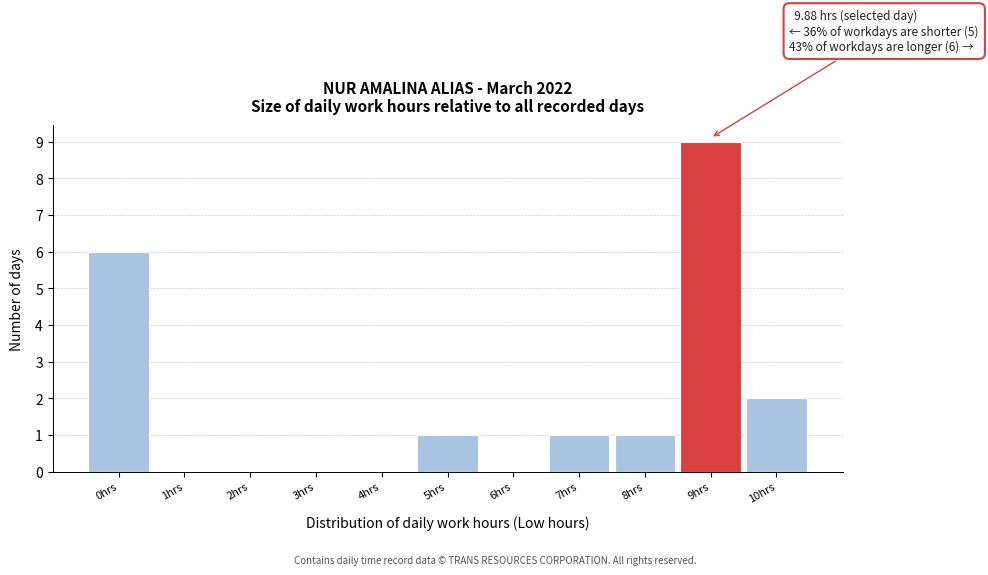

Reading right to left, transcribe all the data shown in this chart.

10hrs=2	9hrs=9	8hrs=1	7hrs=1	6hrs=0	5hrs=1	4hrs=0	3hrs=0	2hrs=0	1hrs=0	0hrs=6